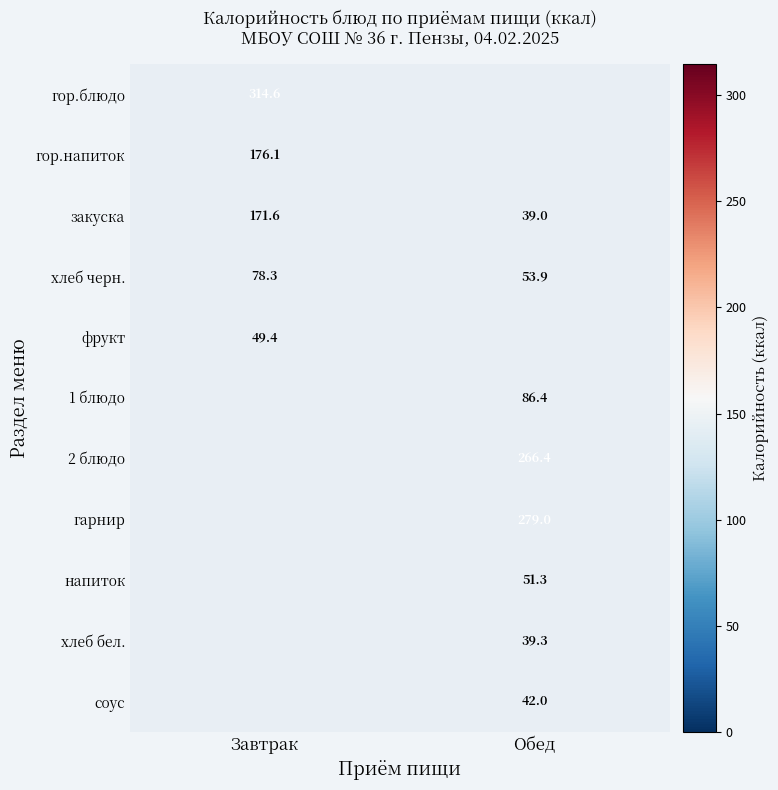

At how many categories does at least one series exceed 57?

2